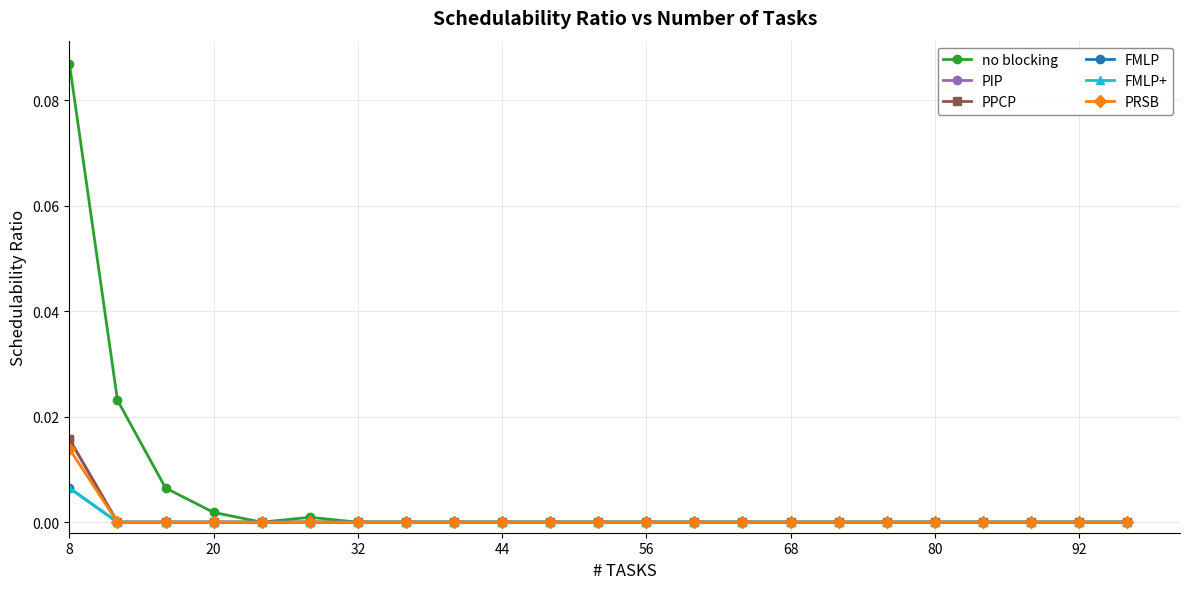

True or false: PPCP has more than 2 points higher than both neighbors.

False